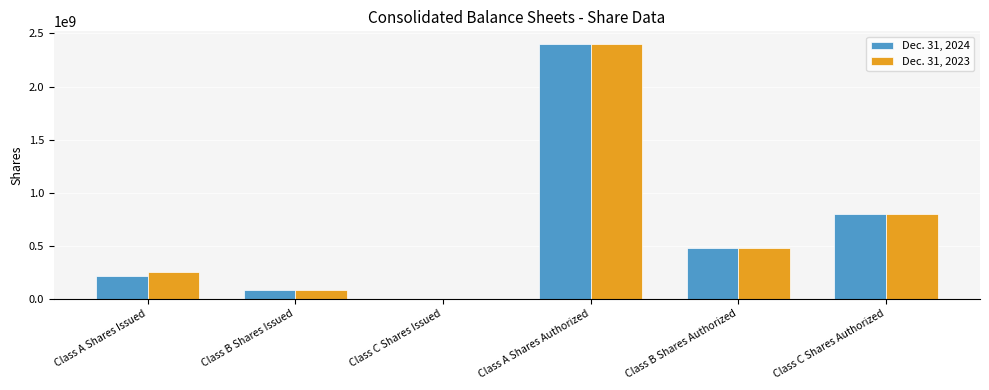

At which category is the sum across all series the highest?

Class A Shares Authorized